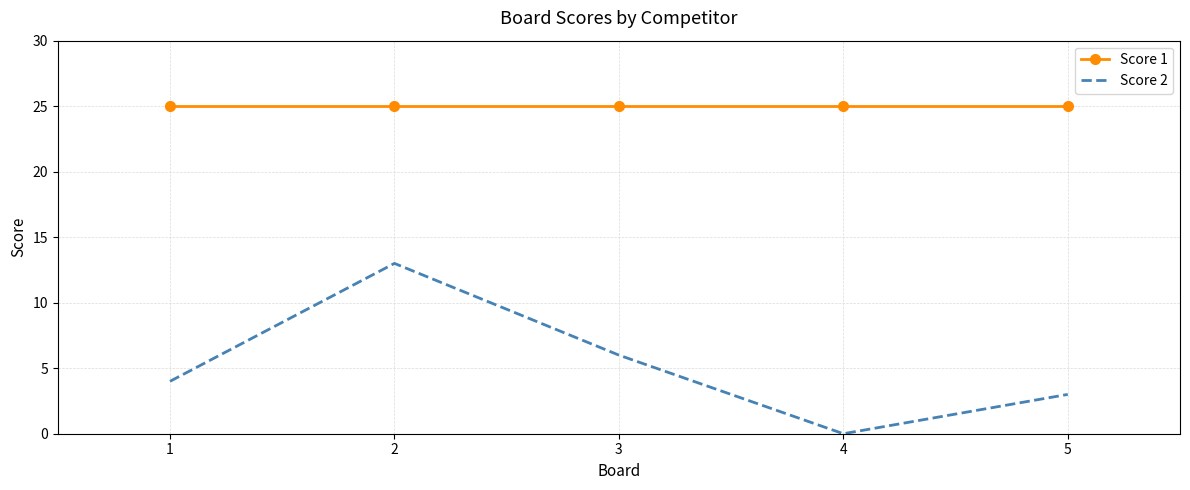

Which series has the largest range (max minus min)?

Score 2